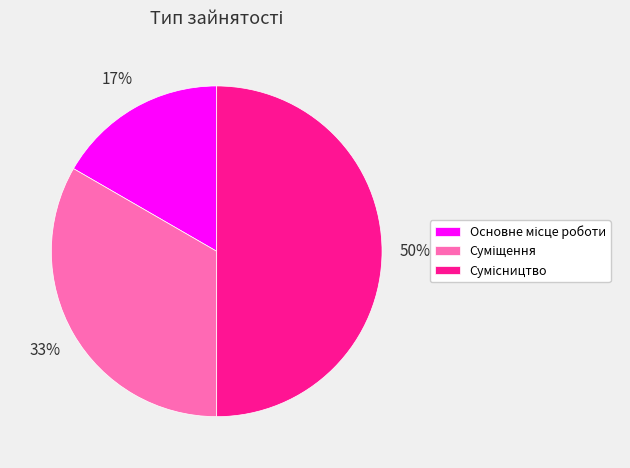

To the nearest percent, what is the difference between the largest and smallest slice percentages?

33%